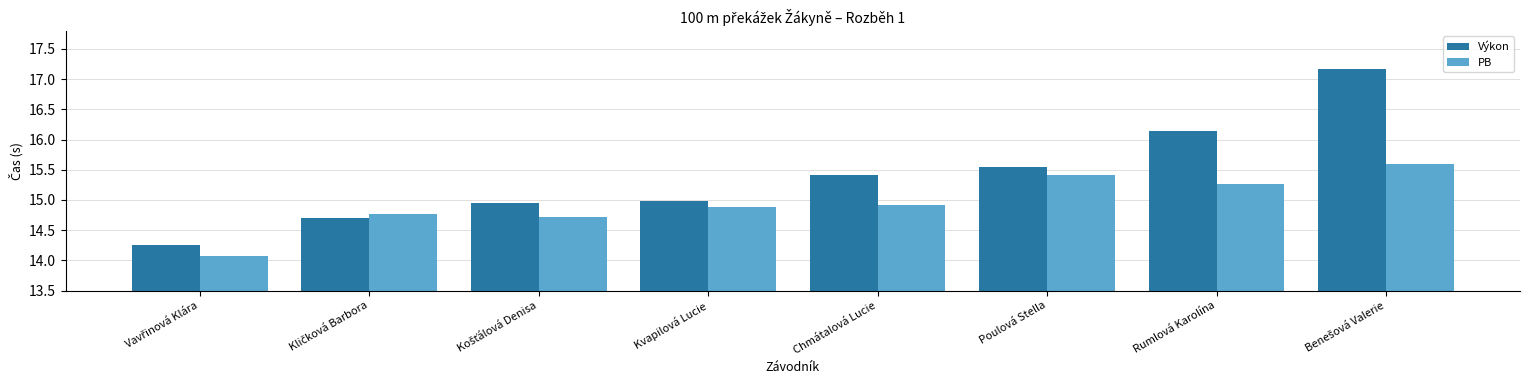

What is the difference between the maximum and minimum values in the PB series?

1.5